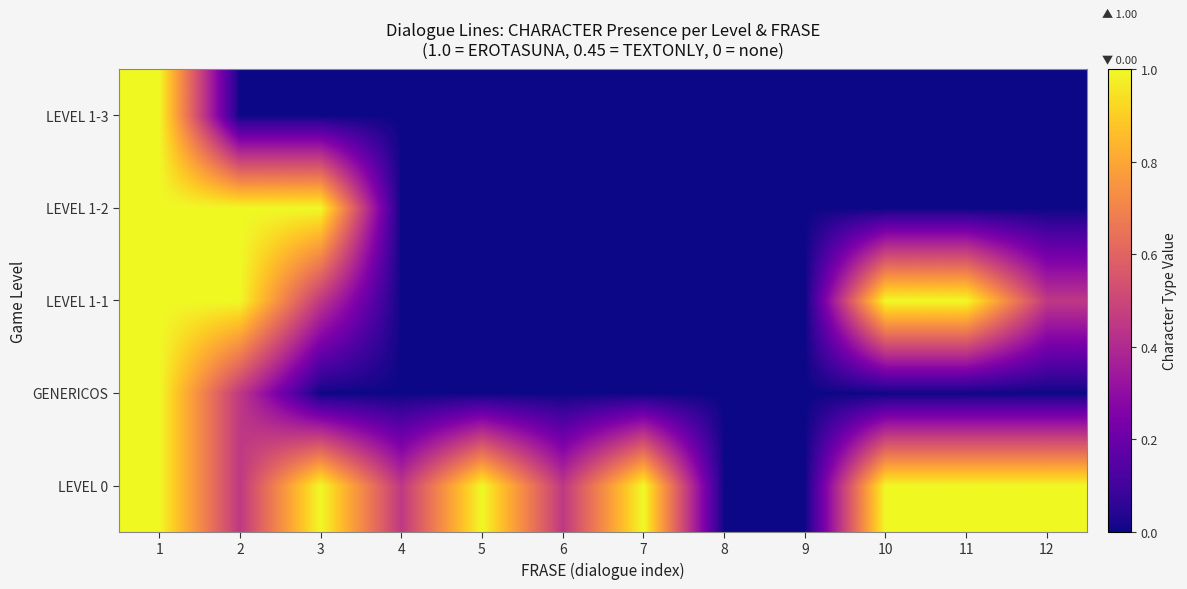

List the series in order of their peak value, lowest first.

LEVEL 0, GENERICOS, LEVEL 1-1, LEVEL 1-2, LEVEL 1-3